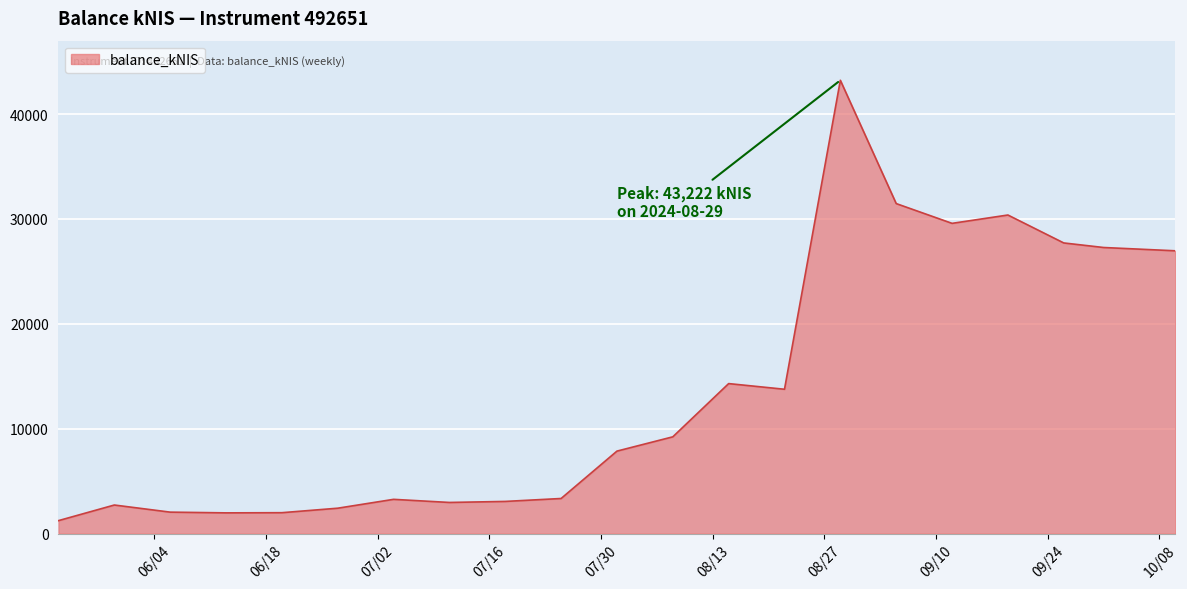

What is the greatest value displayed?

43221.7